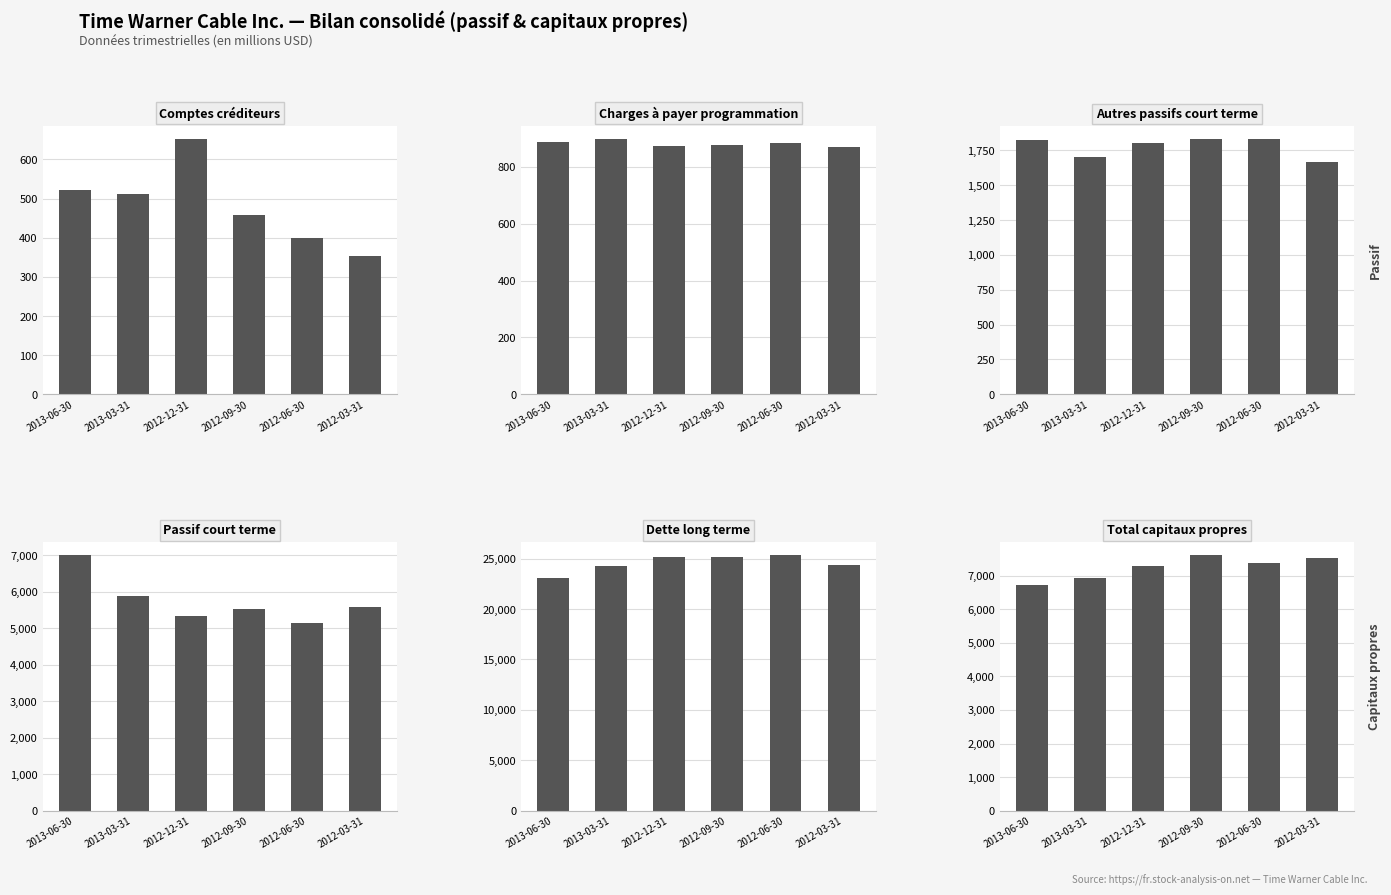

Where is Comptes créditeurs nearest to the value 502?

2013-03-31